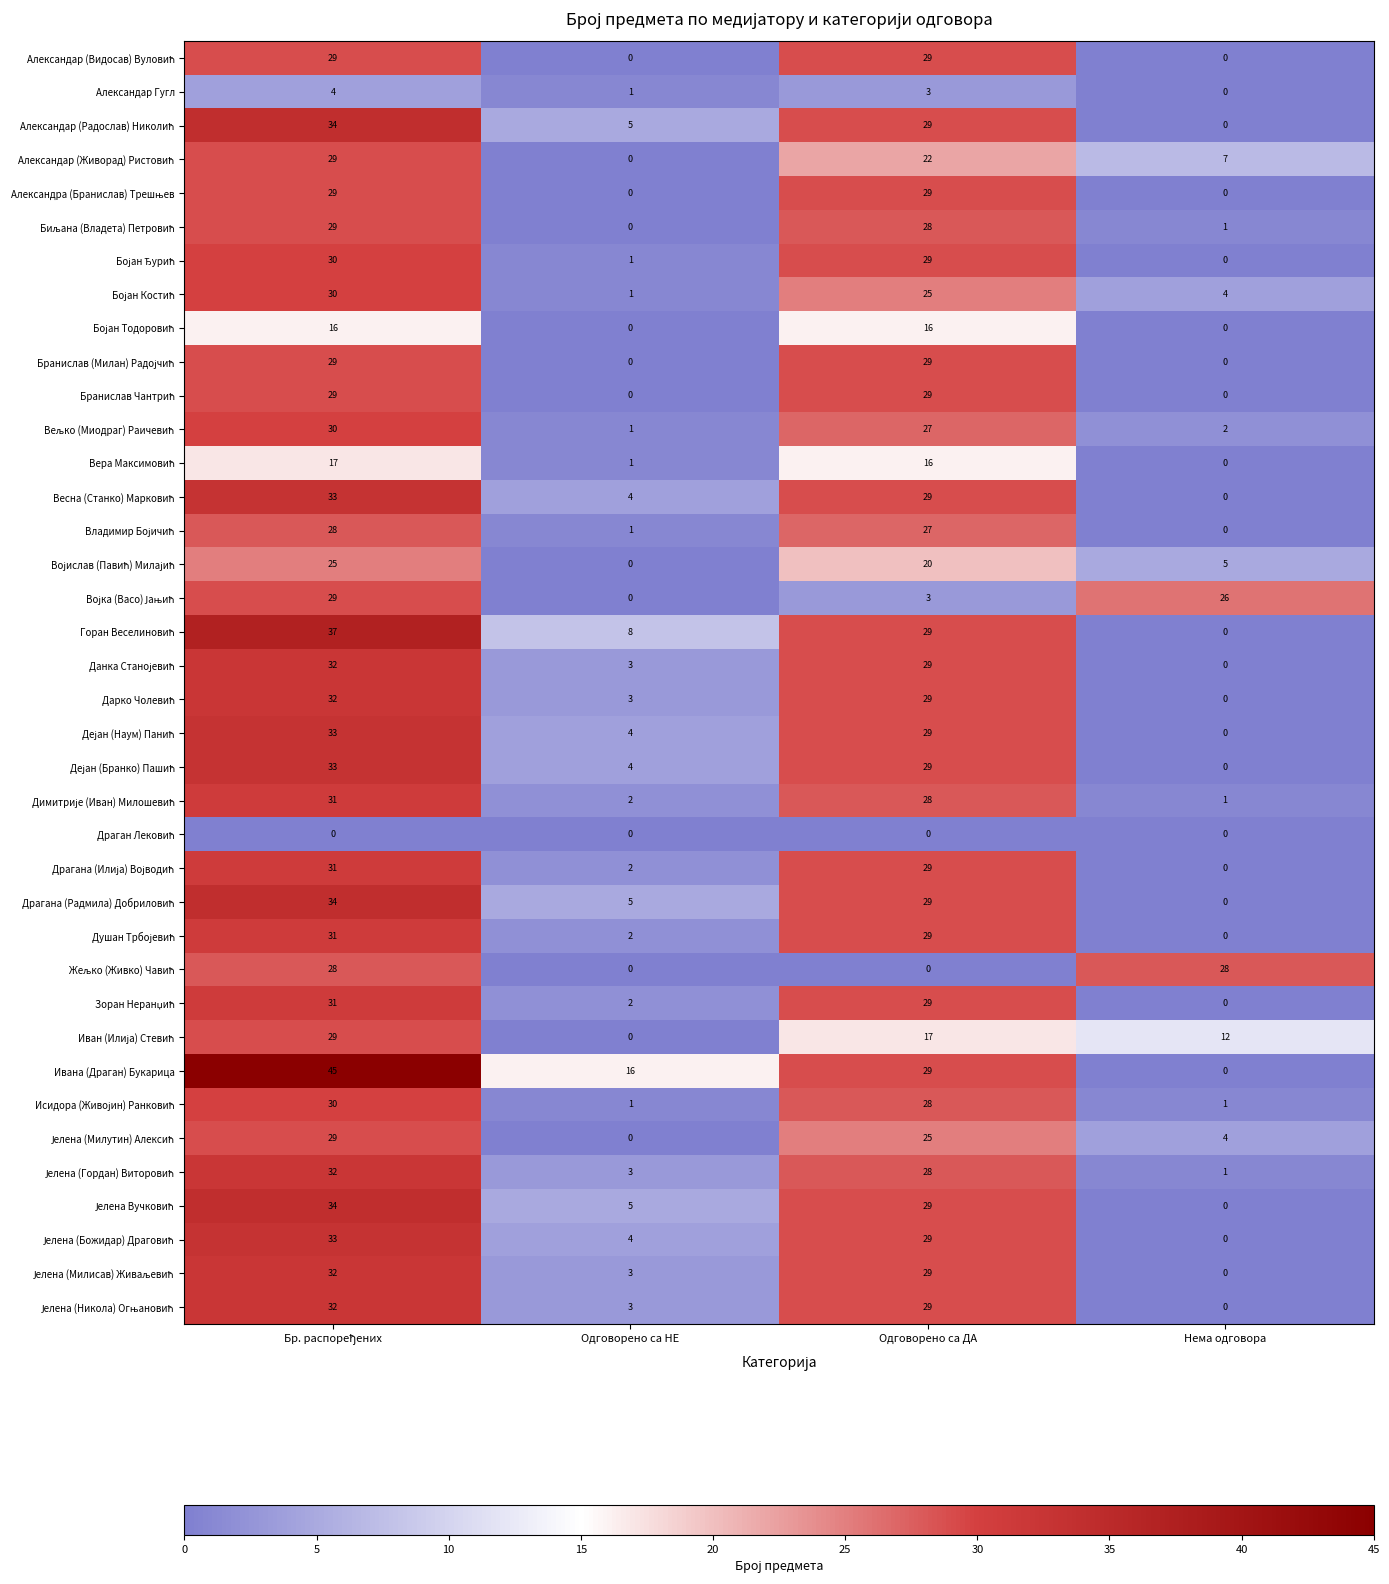

Which series has the largest total across all categories?

Ивана (Драган) Букарица